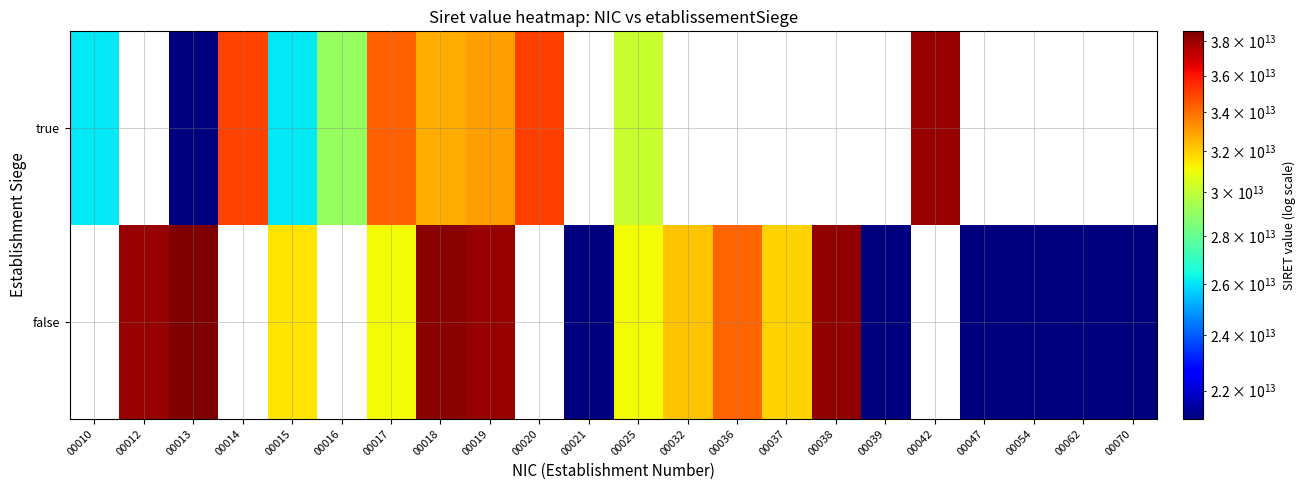

What is the approximate value of true at 00013?

21050095500013.0